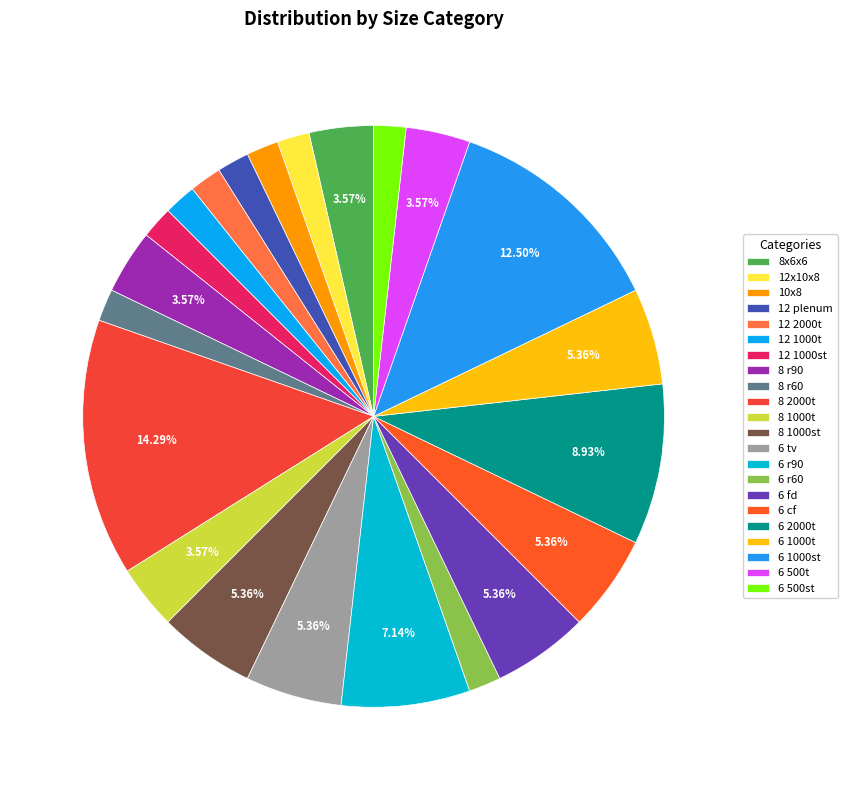

How many segments does this pie chart have?

22